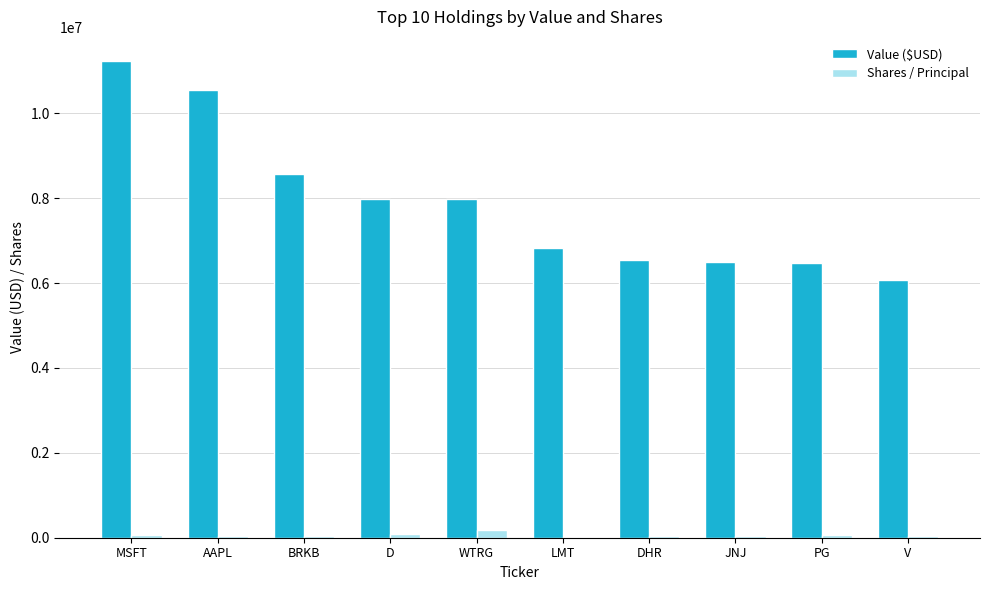

What is the maximum value shown in the chart?

11241000